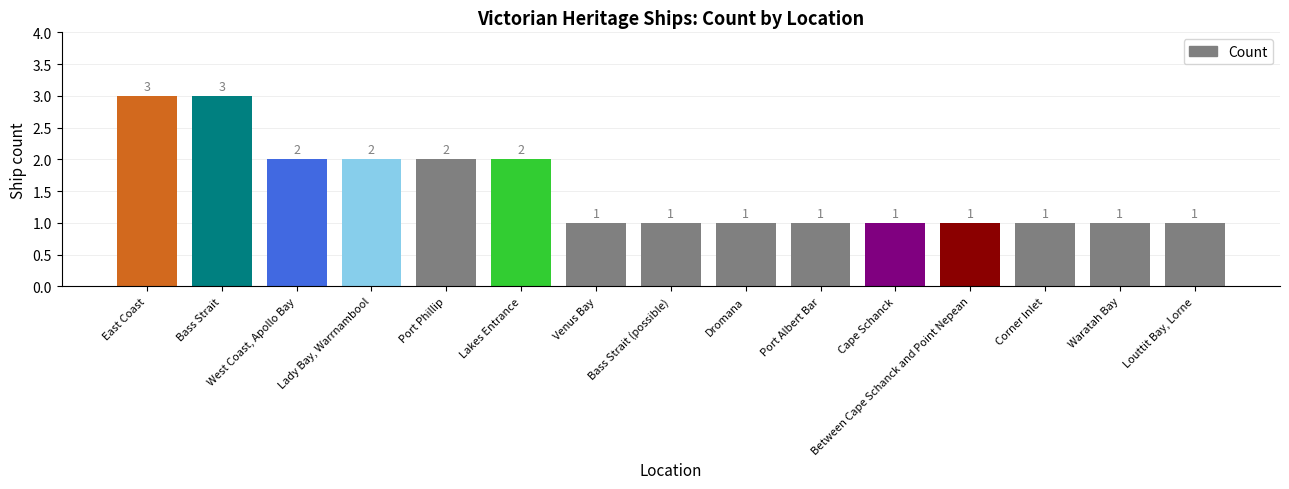

The value at Port Phillip is 2. True or false?

True